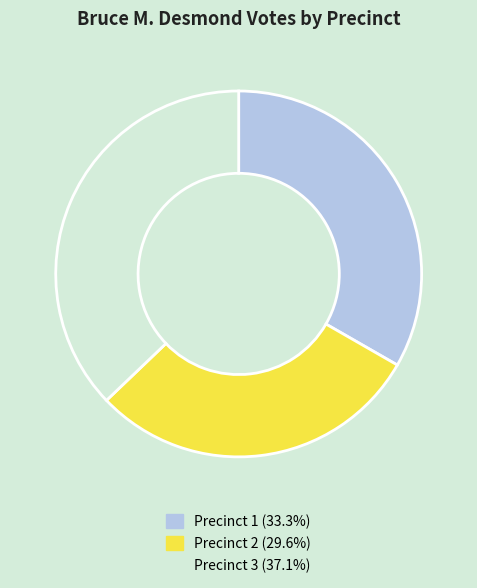

Does any single category account for the majority?

No